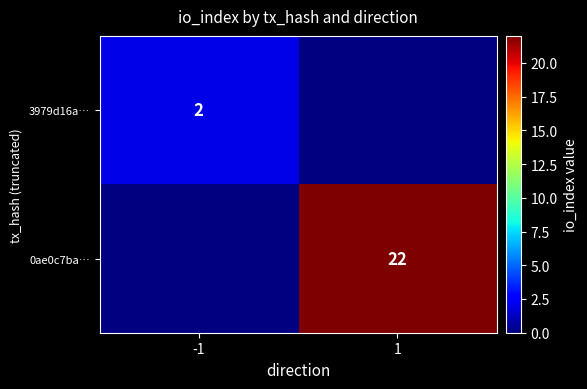

At how many categories does at least one series exceed 13?

1